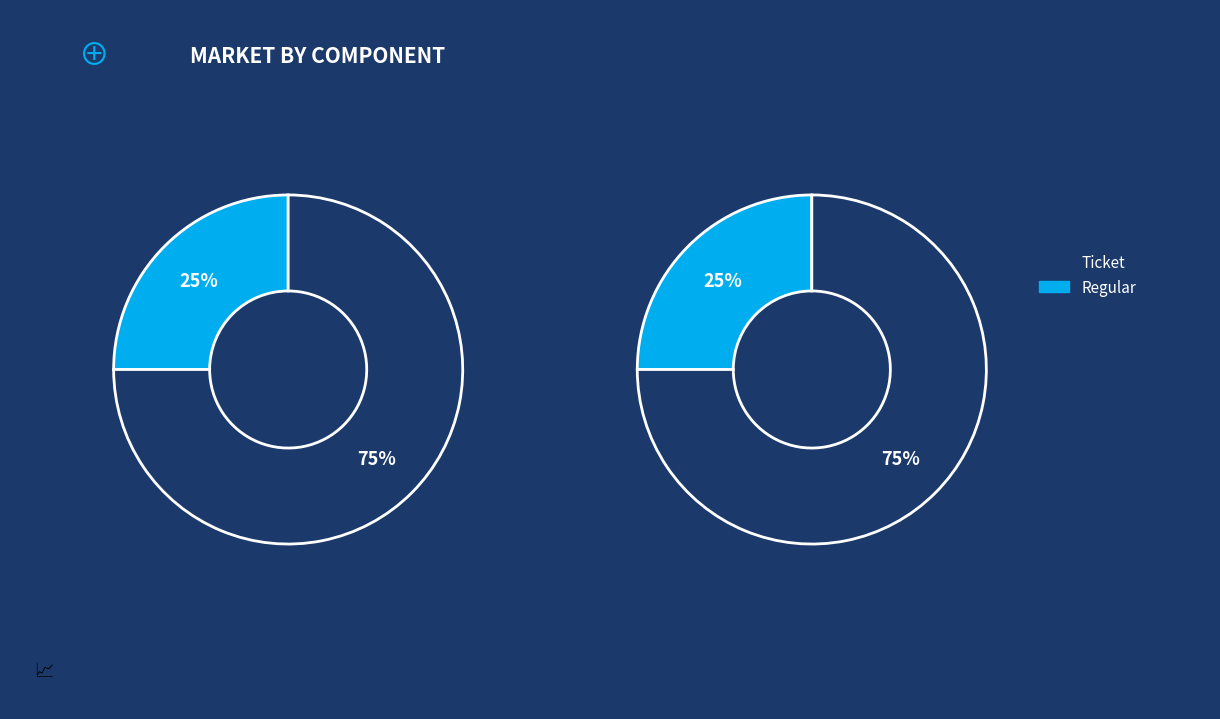

How many segments does this pie chart have?

2